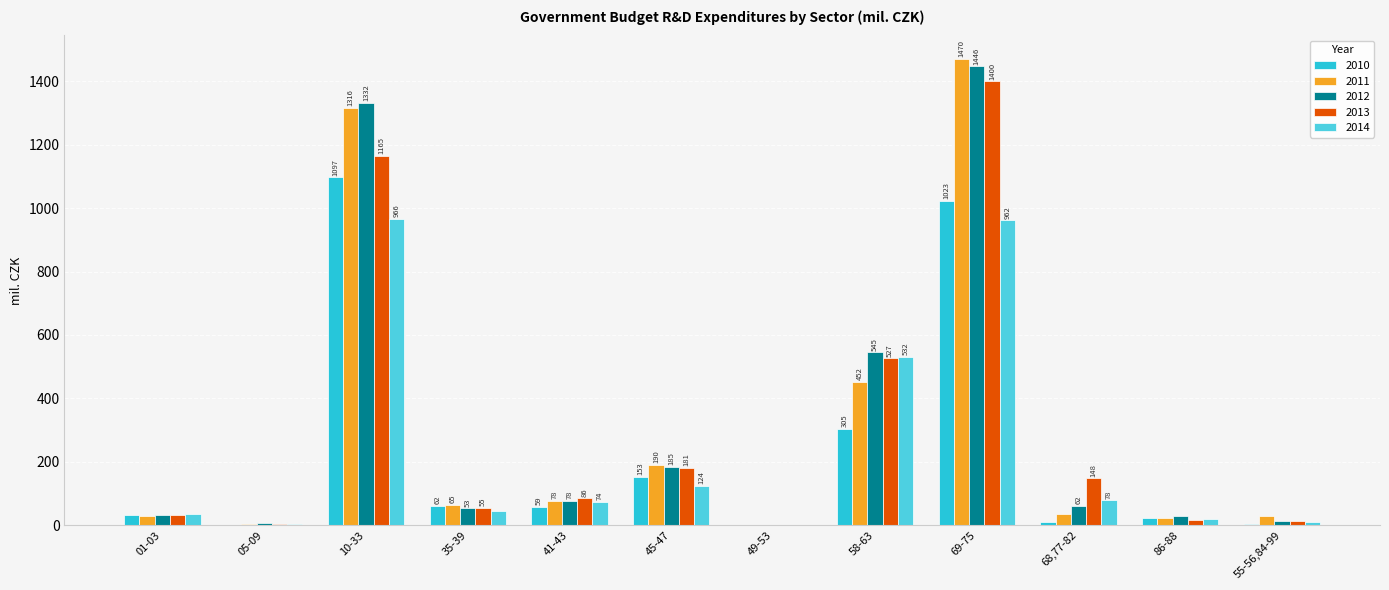

Which series has the largest total across all categories?

2012